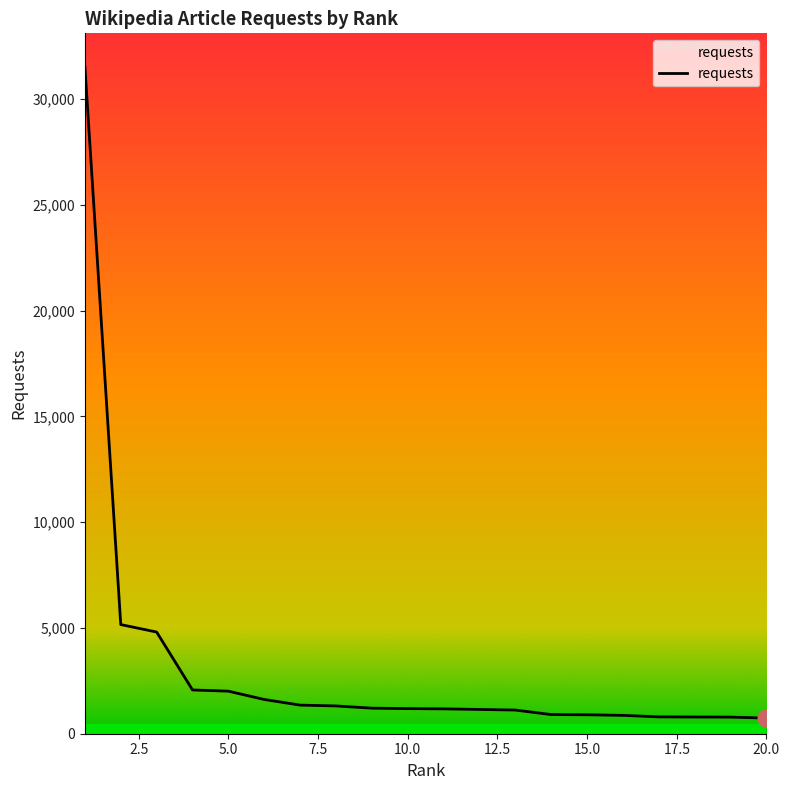

What is the smallest value displayed?

738